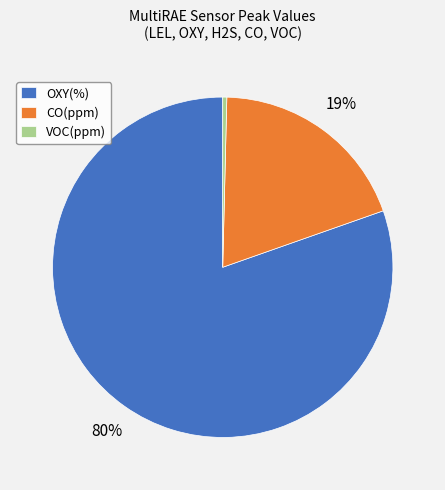

Which has a higher value, OXY(%) or VOC(ppm)?

OXY(%)